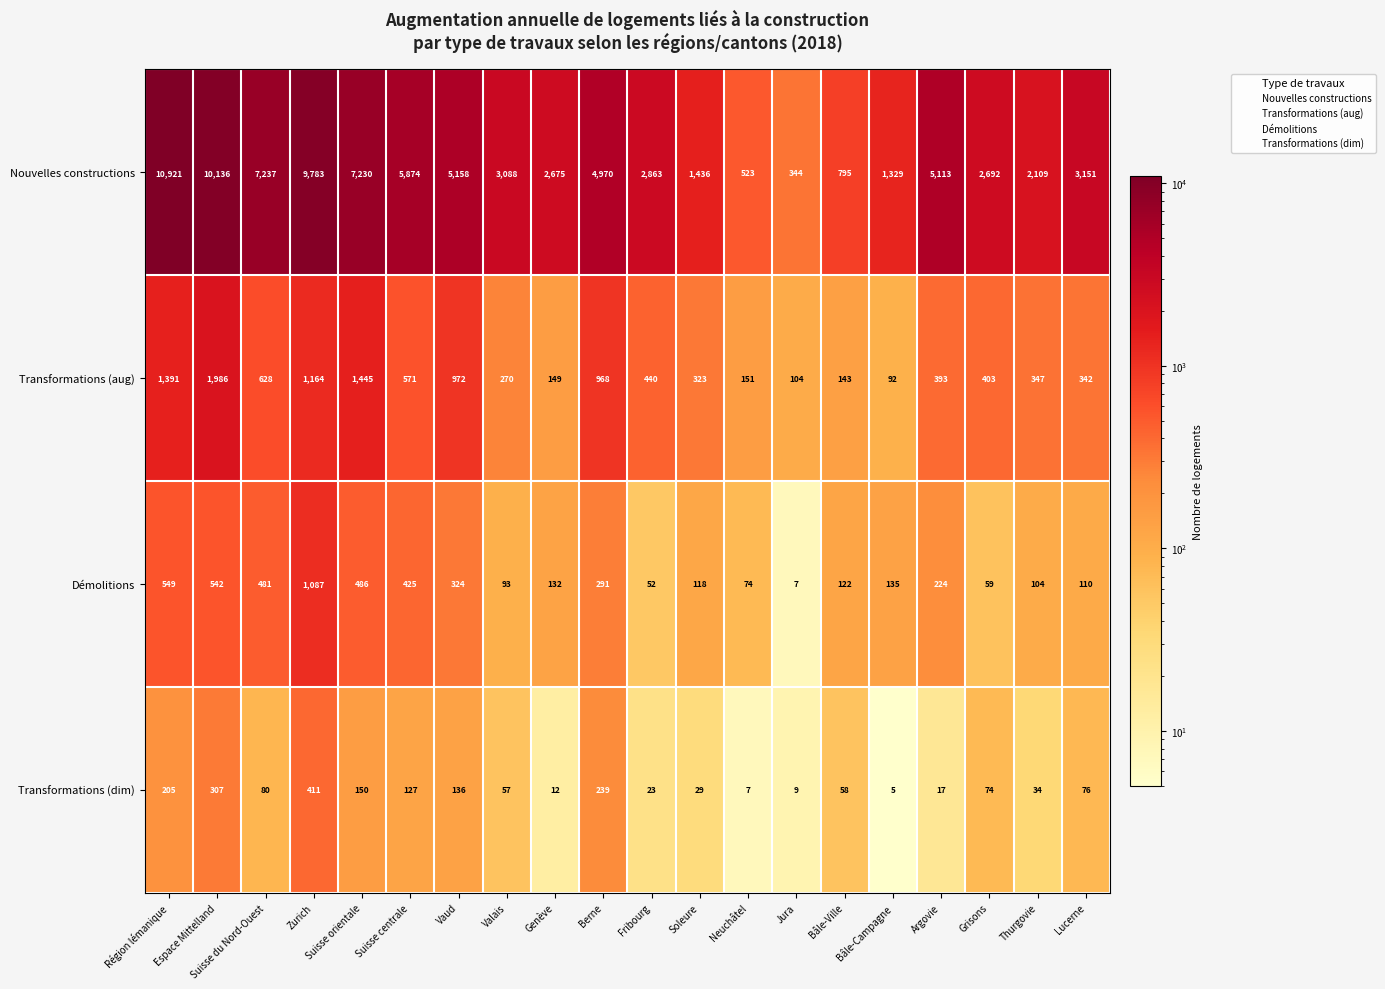

Which category has the highest value in the Nouvelles constructions series?

Région lémanique